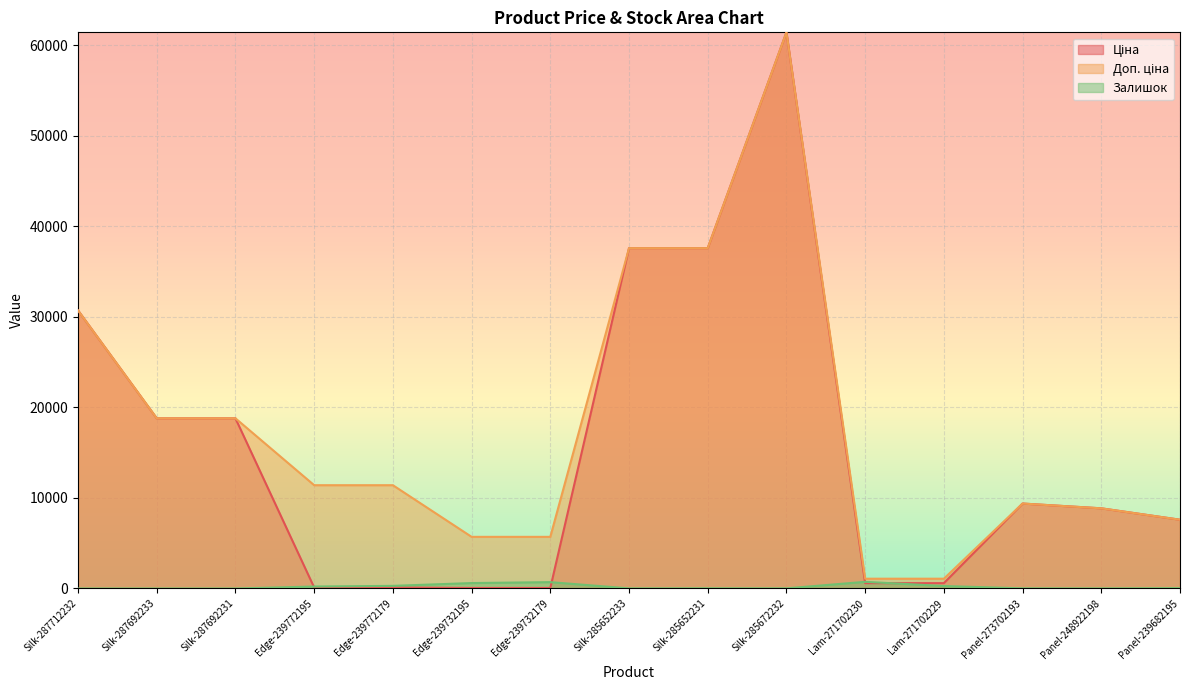

List the series in order of their peak value, highest first.

Ціна, Доп. ціна, Залишок